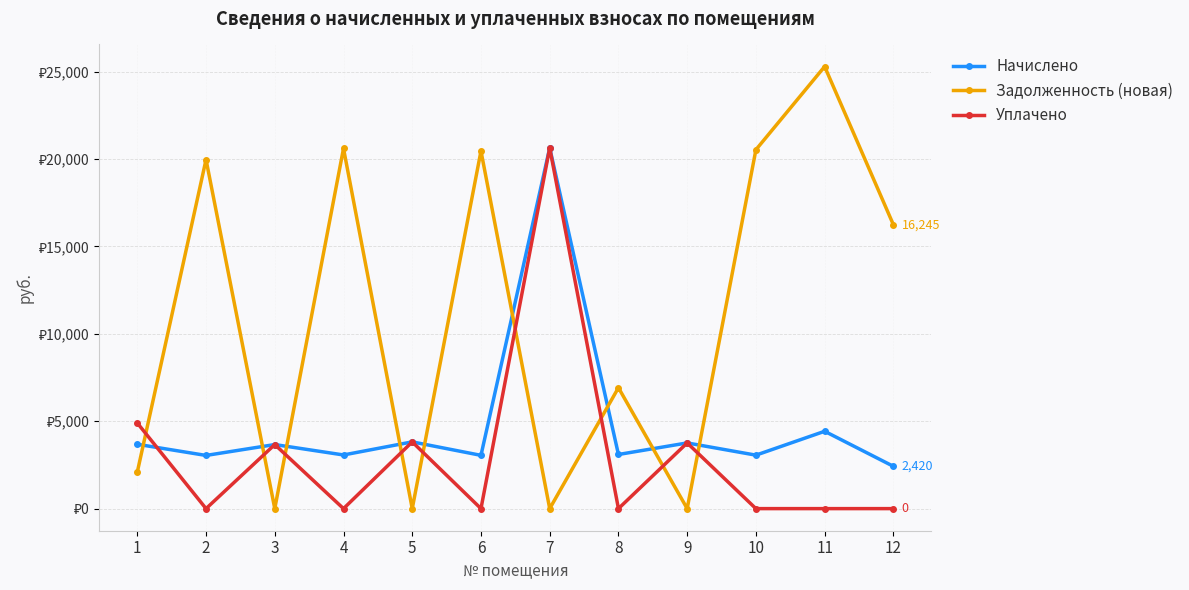

Is this an area chart (filled region under the line)?

No